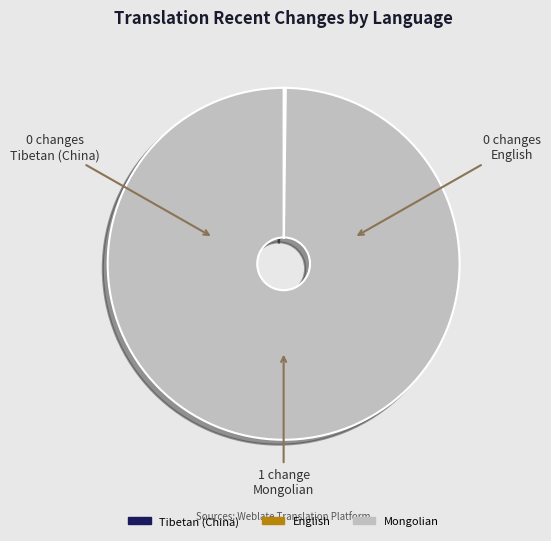

Is there any slice that represents more than half of the pie?

Yes